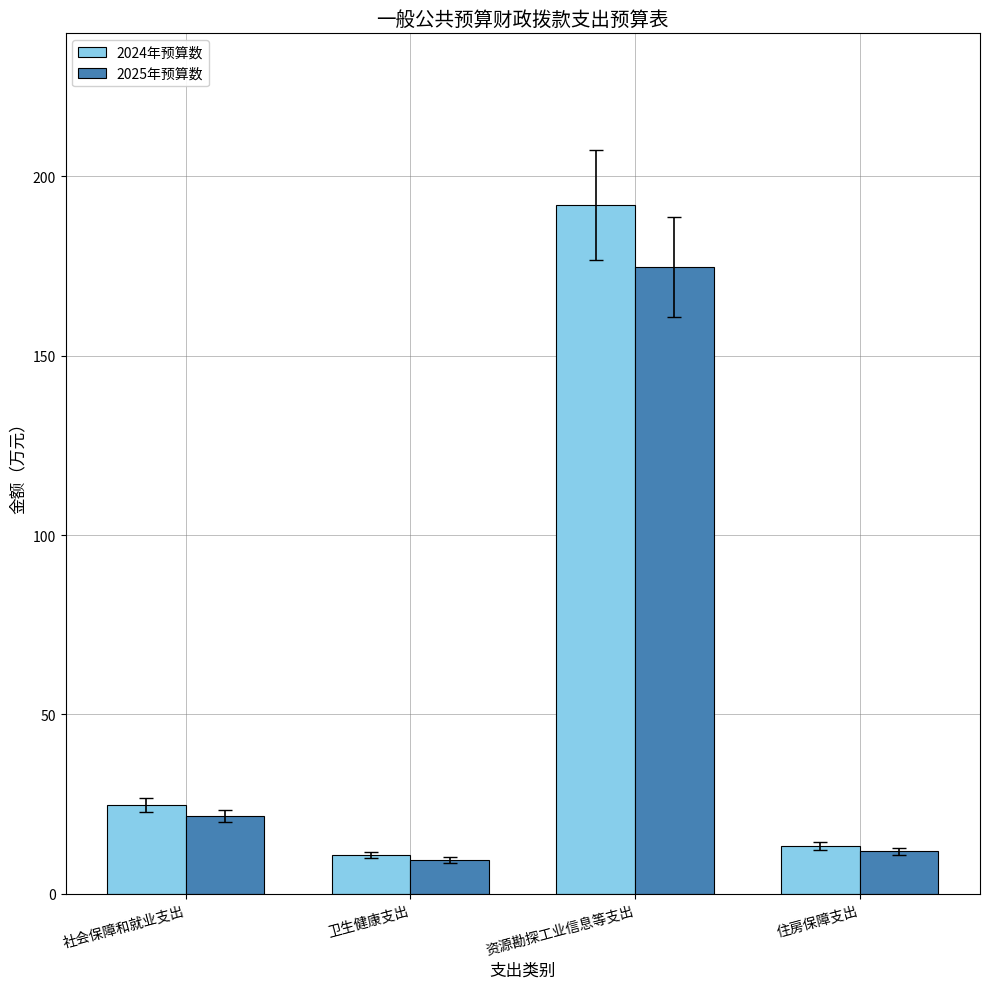

Is it true that 2024年预算数 equals 191.9 at 资源勘探工业信息等支出?

True